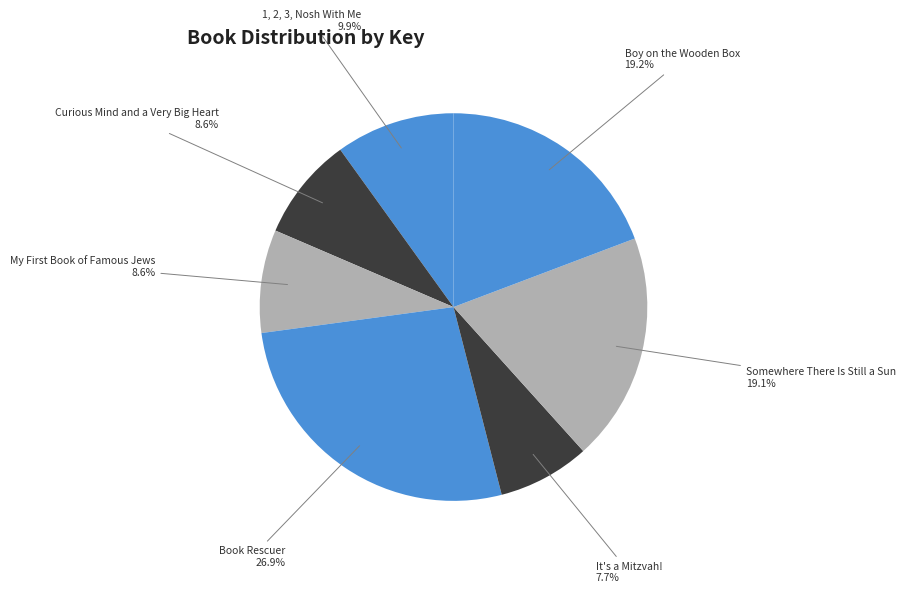

To the nearest percent, what portion does Somewhere There Is Still a Sun represent?

19%